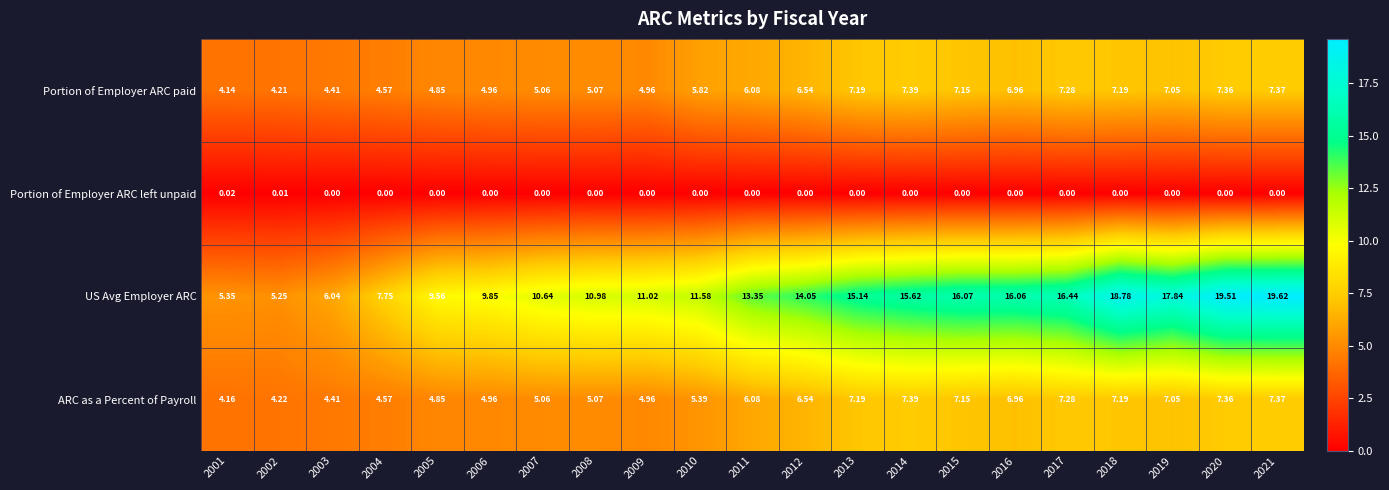

Which series changed the most between 2009 and 2019?

US Avg Employer ARC